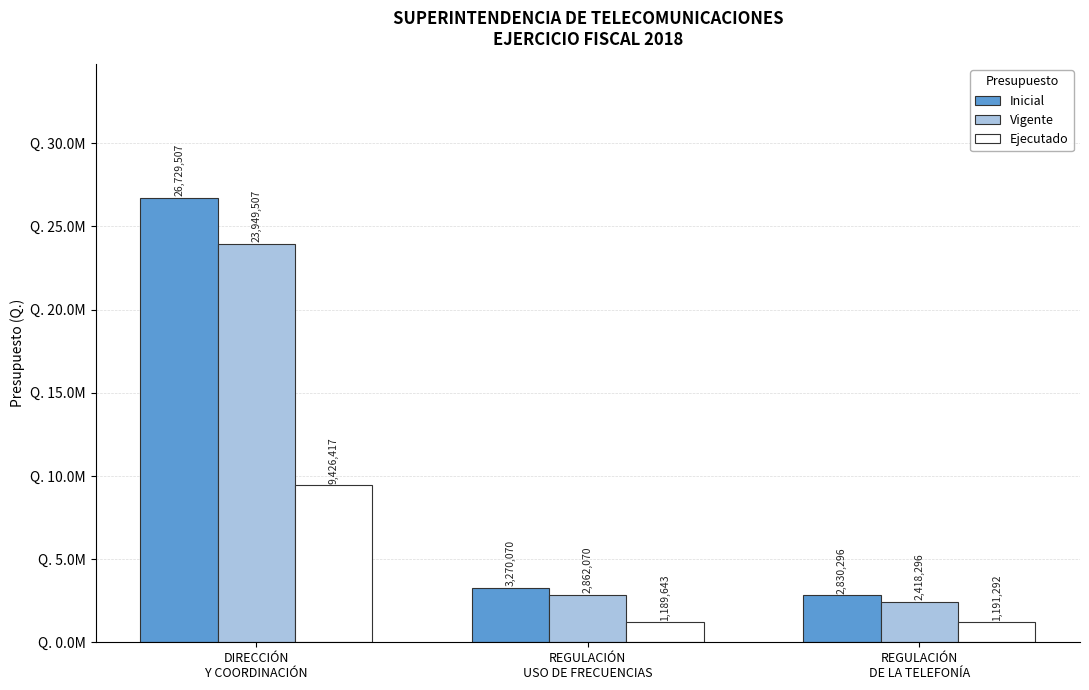

What is the label of the 3rd bar from the right?

DIRECCIÓN
Y COORDINACIÓN